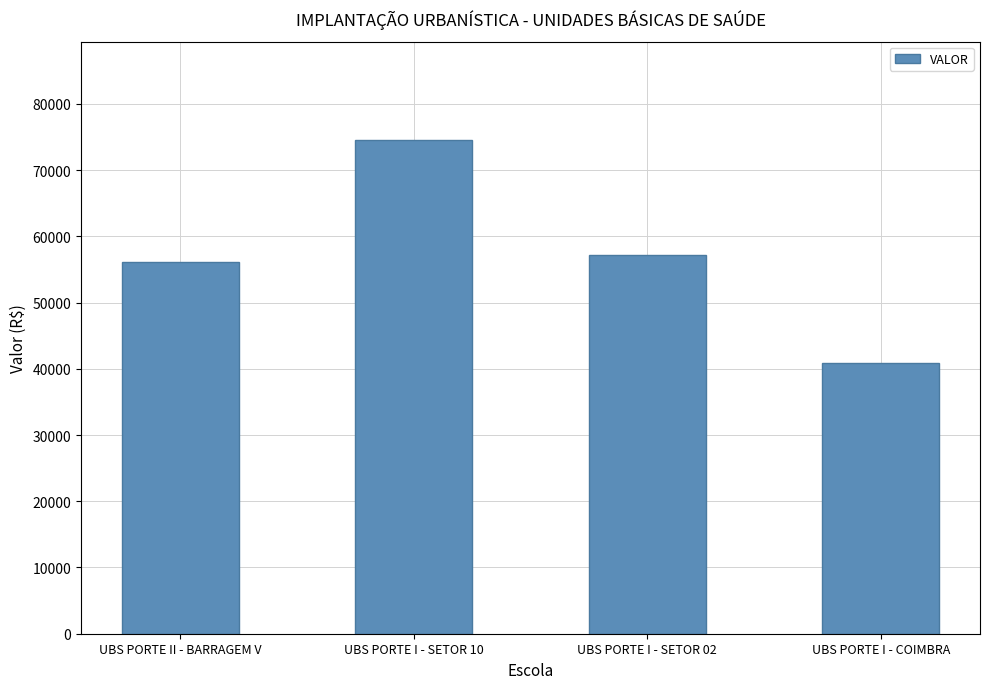

What is the label of the 3rd bar from the right?

UBS PORTE I - SETOR 10